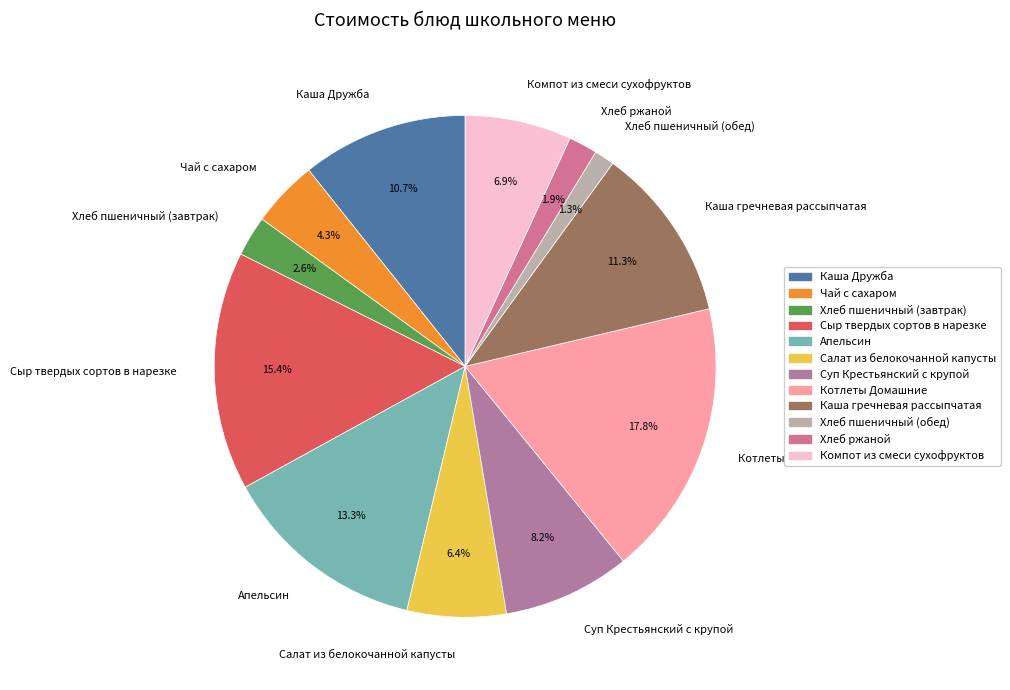

Which has a higher value, Котлеты Домашние or Хлеб ржаной?

Котлеты Домашние